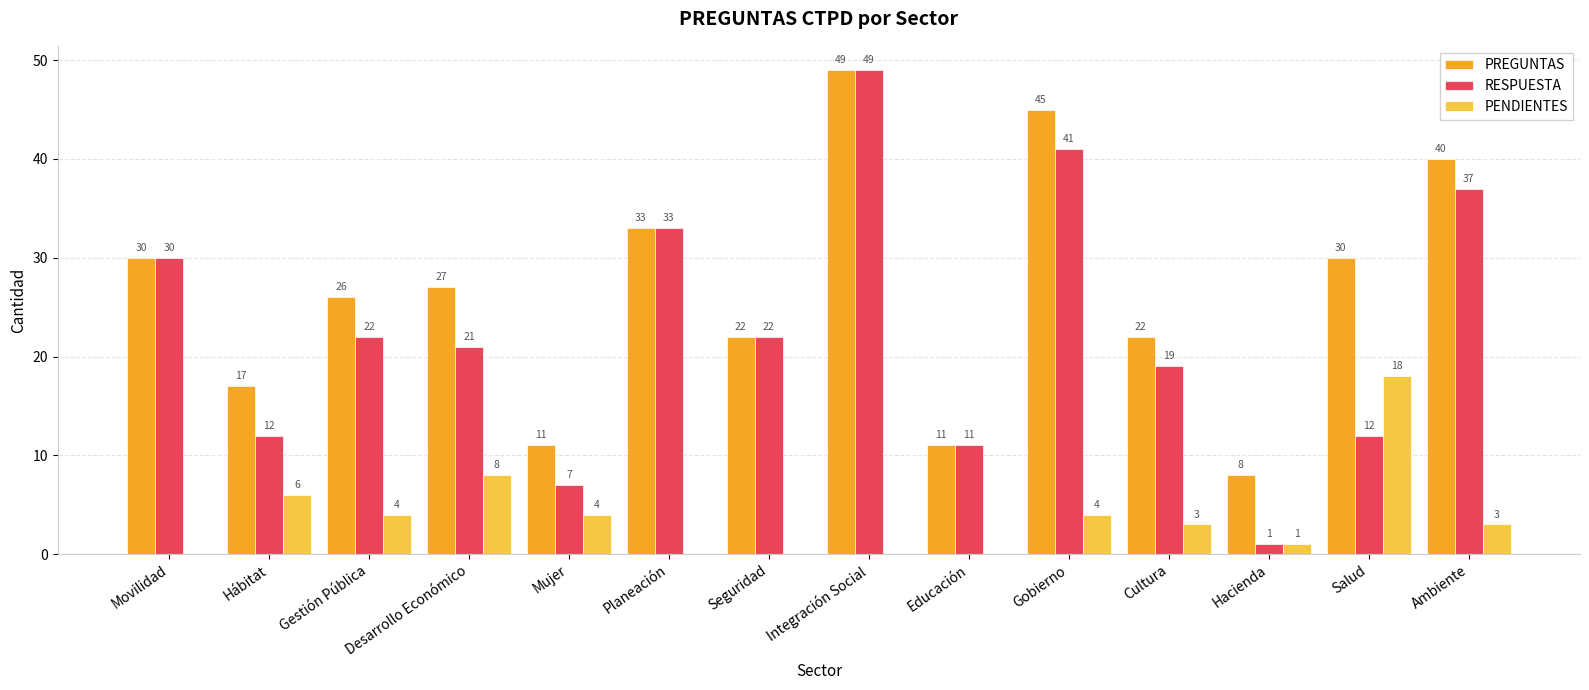

Reading left to right, list all the values displayed in this chart.

PREGUNTAS: Movilidad=30	Hábitat=17	Gestión Pública=26	Desarrollo Económico=27	Mujer=11	Planeación=33	Seguridad=22	Integración Social=49	Educación=11	Gobierno=45	Cultura=22	Hacienda=8	Salud=30	Ambiente=40
RESPUESTA: Movilidad=30	Hábitat=12	Gestión Pública=22	Desarrollo Económico=21	Mujer=7	Planeación=33	Seguridad=22	Integración Social=49	Educación=11	Gobierno=41	Cultura=19	Hacienda=1	Salud=12	Ambiente=37
PENDIENTES: Movilidad=0	Hábitat=6	Gestión Pública=4	Desarrollo Económico=8	Mujer=4	Planeación=0	Seguridad=0	Integración Social=0	Educación=0	Gobierno=4	Cultura=3	Hacienda=1	Salud=18	Ambiente=3